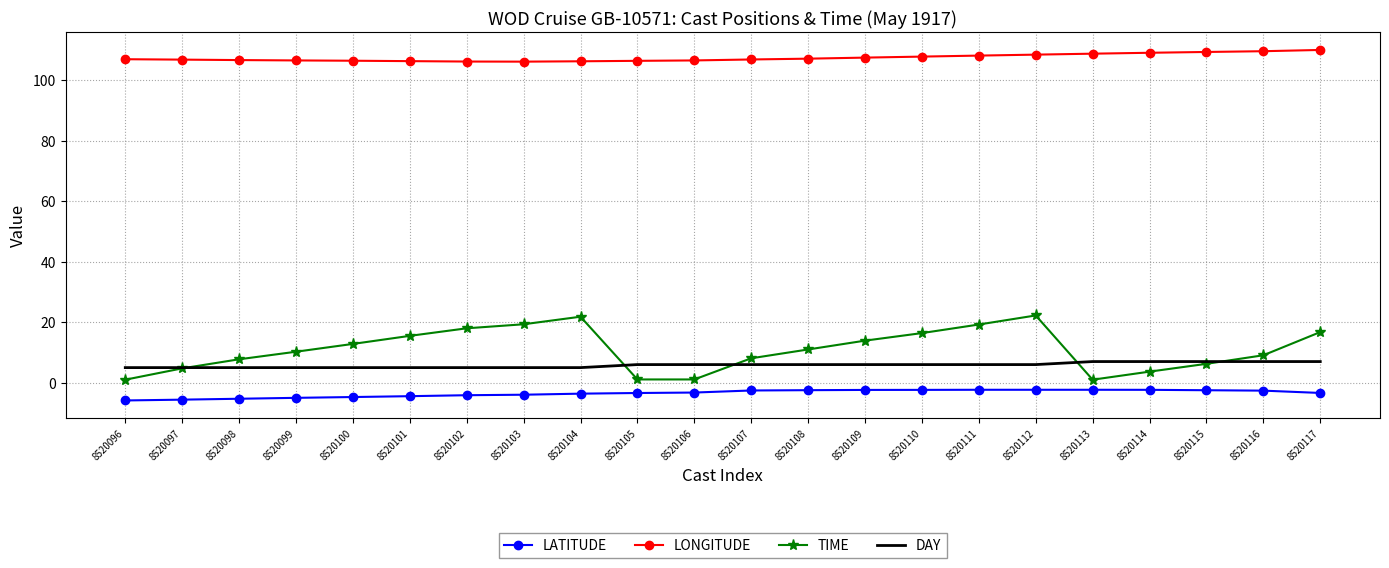

True or false: DAY and LONGITUDE intersect in this chart.

False